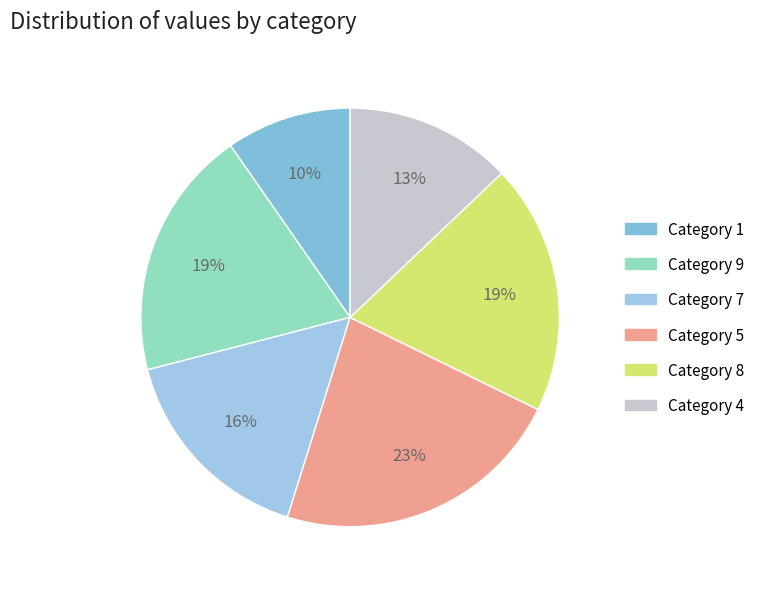

How many slices are in this pie chart?

6